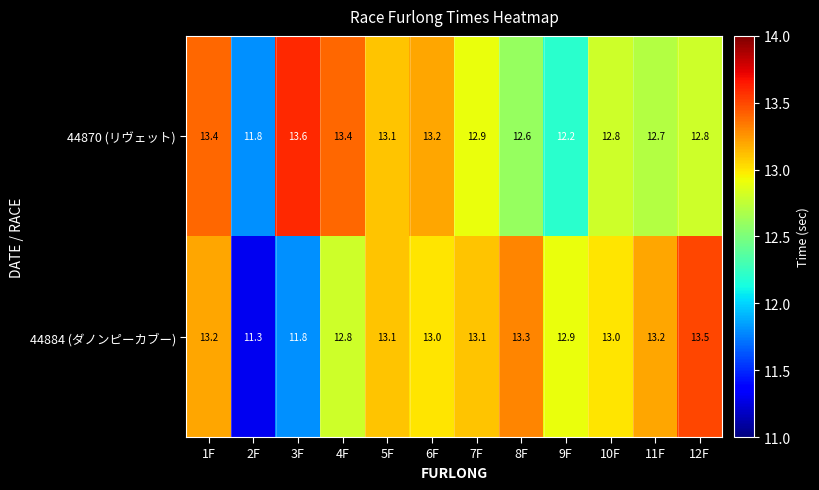

What is the sum of the 44884 (ダノンピーカブー) values at 7F and 10F?

26.1